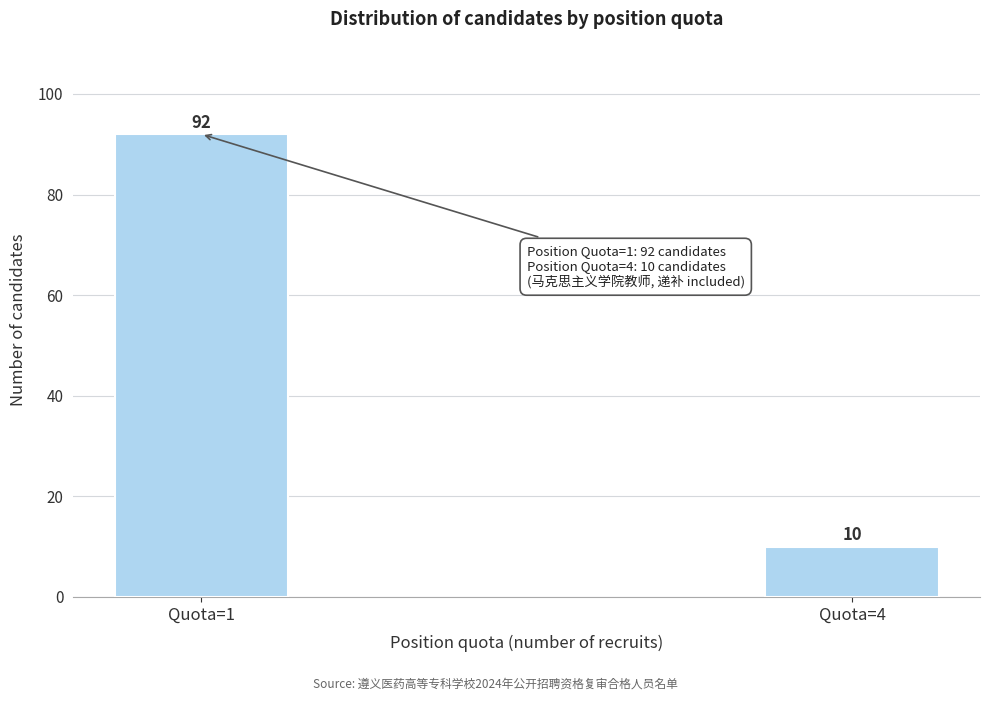

Reading right to left, list all the values displayed in this chart.

10	92